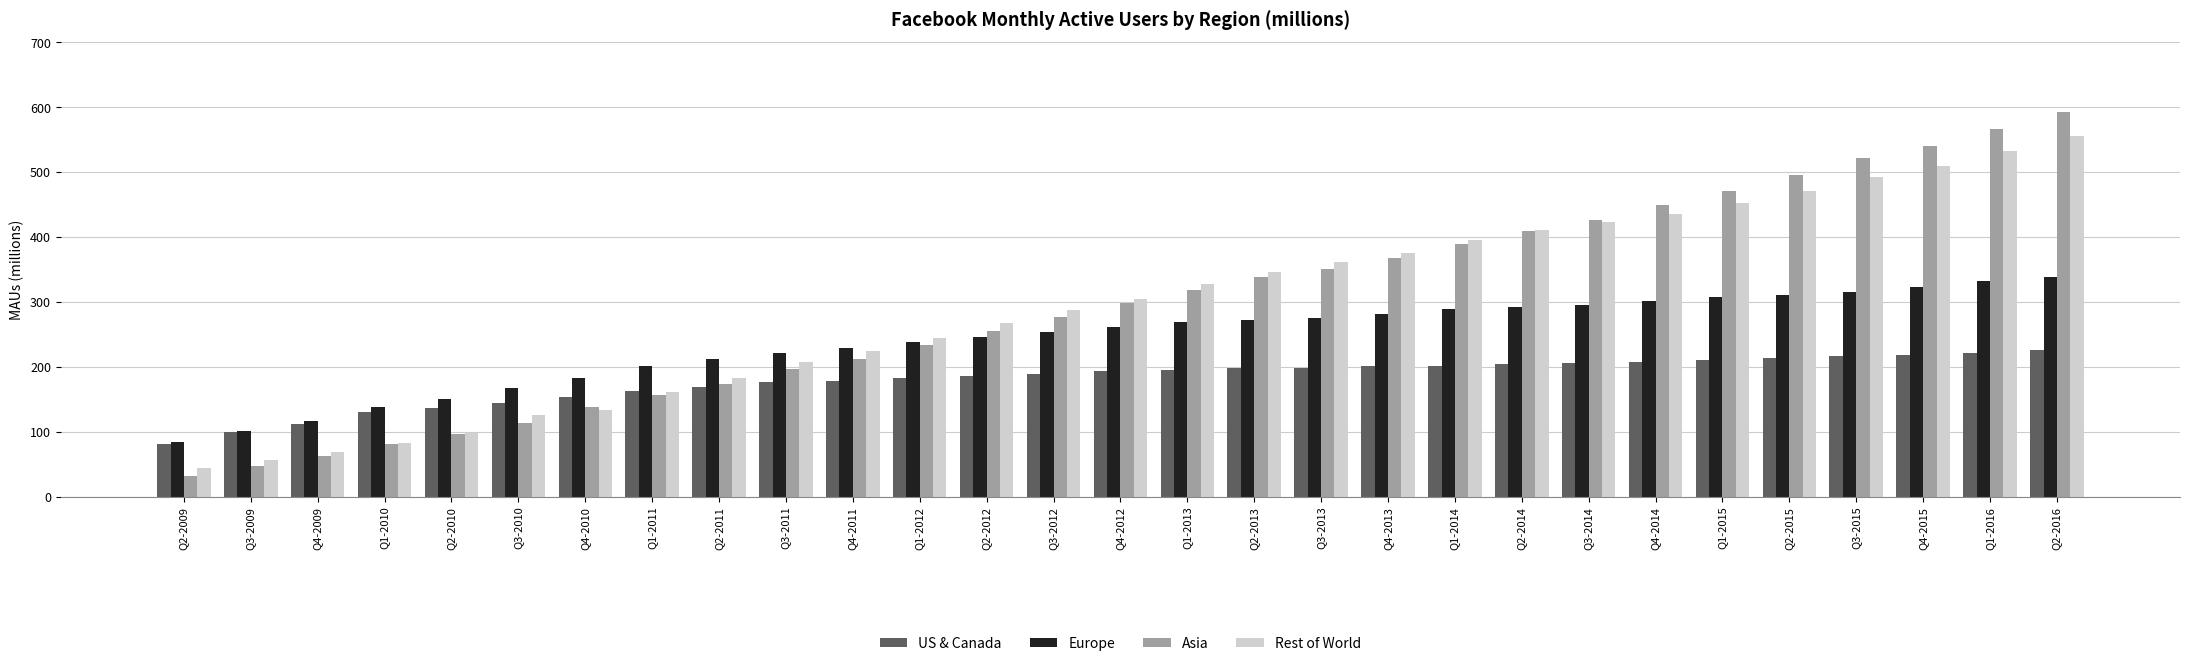

The value of Asia at Q2-2014 is 650. True or false?

False